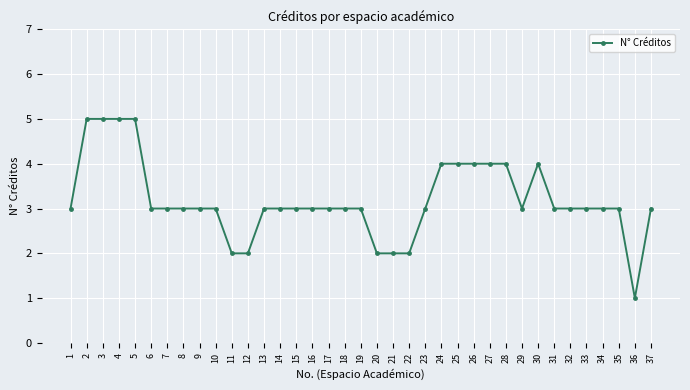

What is the sum of all values?

118